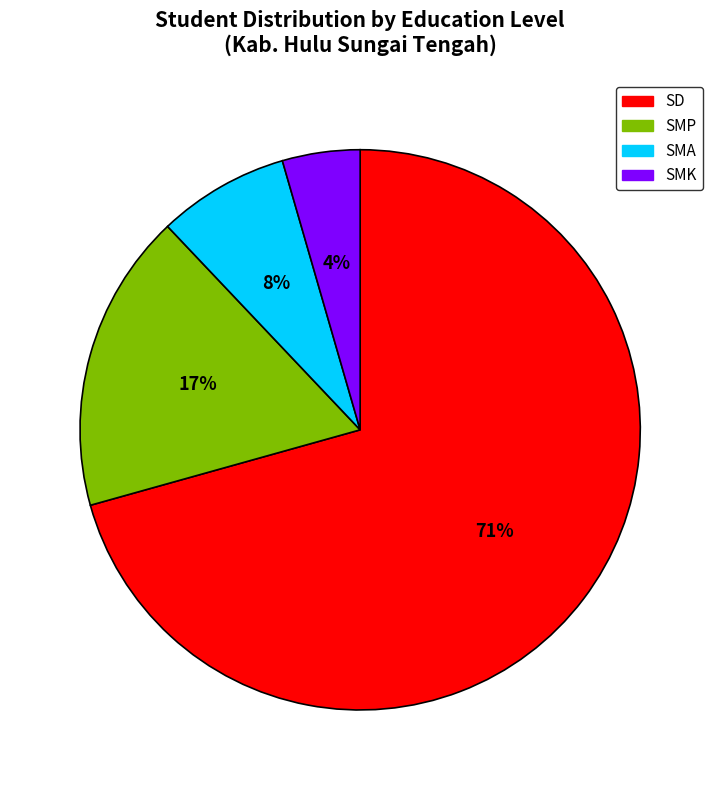

Which has a higher value, SMK or SD?

SD